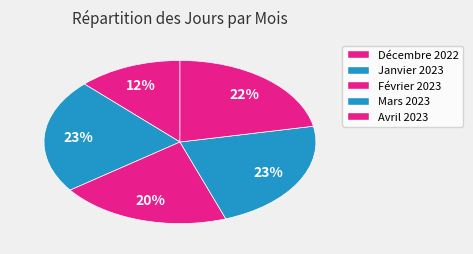

How many segments does this pie chart have?

5